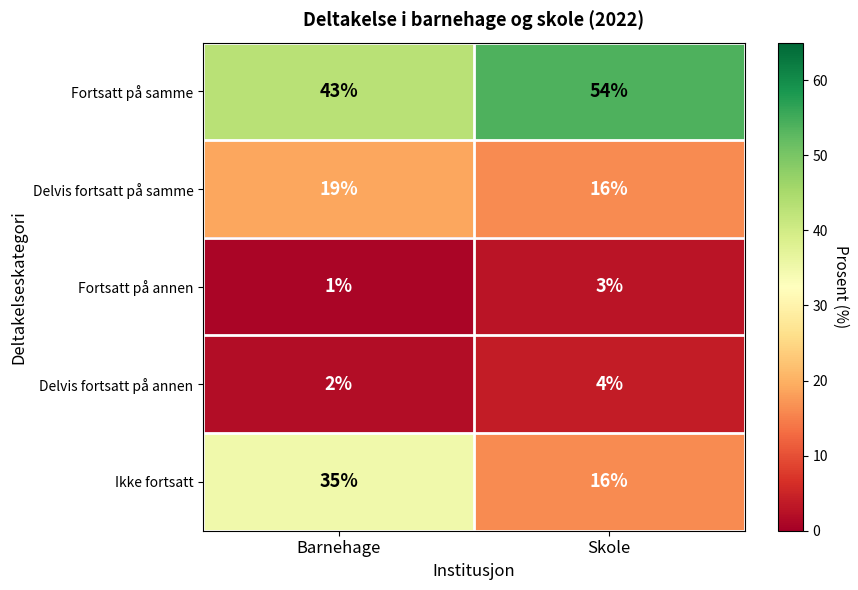

What is the average value of the Delvis fortsatt på samme series?

18